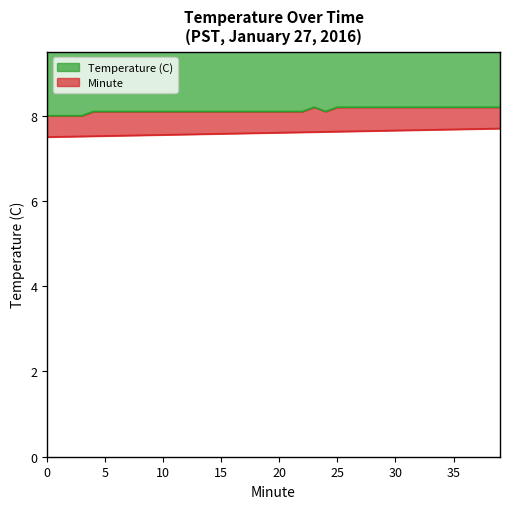

How many interior local valleys does the Temperature (C) series have?

1